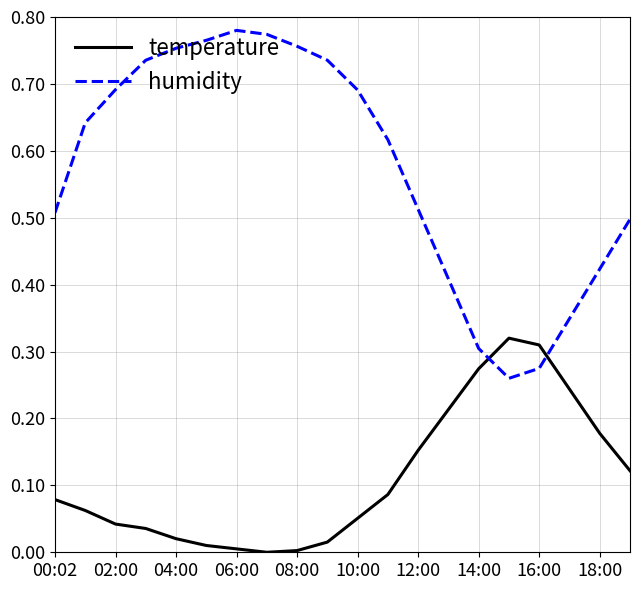

Rank the series by their maximum value, from lowest to highest.

temperature, humidity